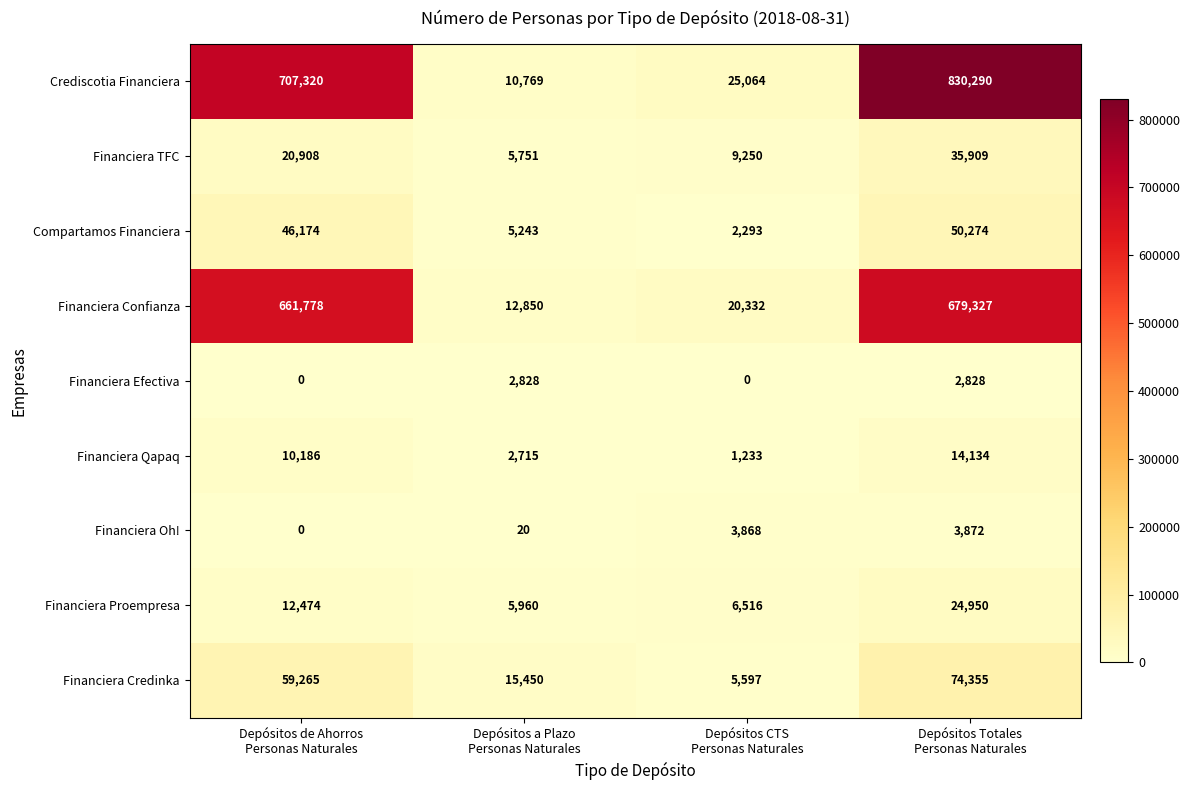

List the series in order of their peak value, lowest first.

Financiera Efectiva, Financiera Oh!, Financiera Qapaq, Financiera Proempresa, Financiera TFC, Compartamos Financiera, Financiera Credinka, Financiera Confianza, Crediscotia Financiera